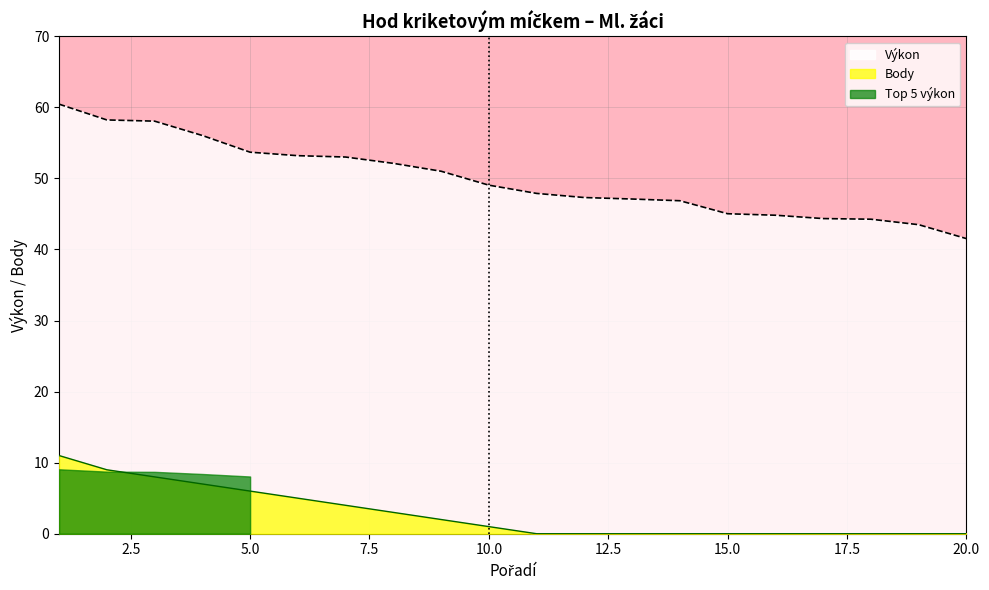

Where does the Body series first go above 1?

1